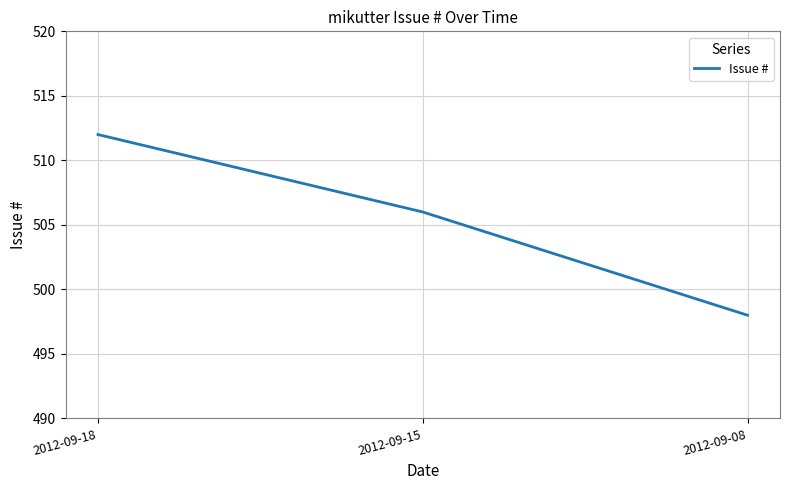

What is the difference between the maximum and second lowest values?

6